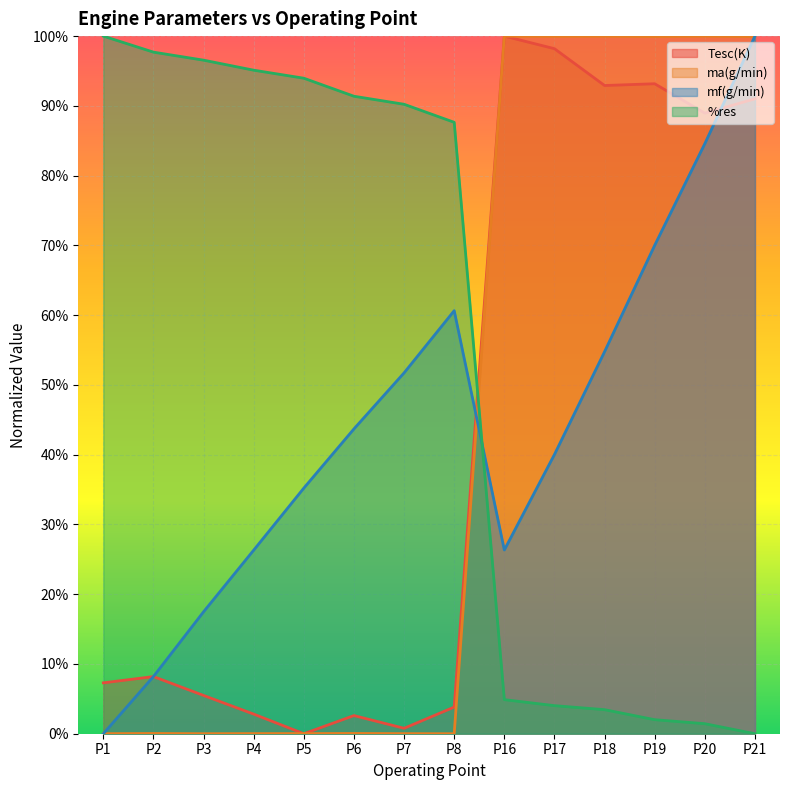

True or false: ma(g/min) has a value of 1.0 at P19.

True